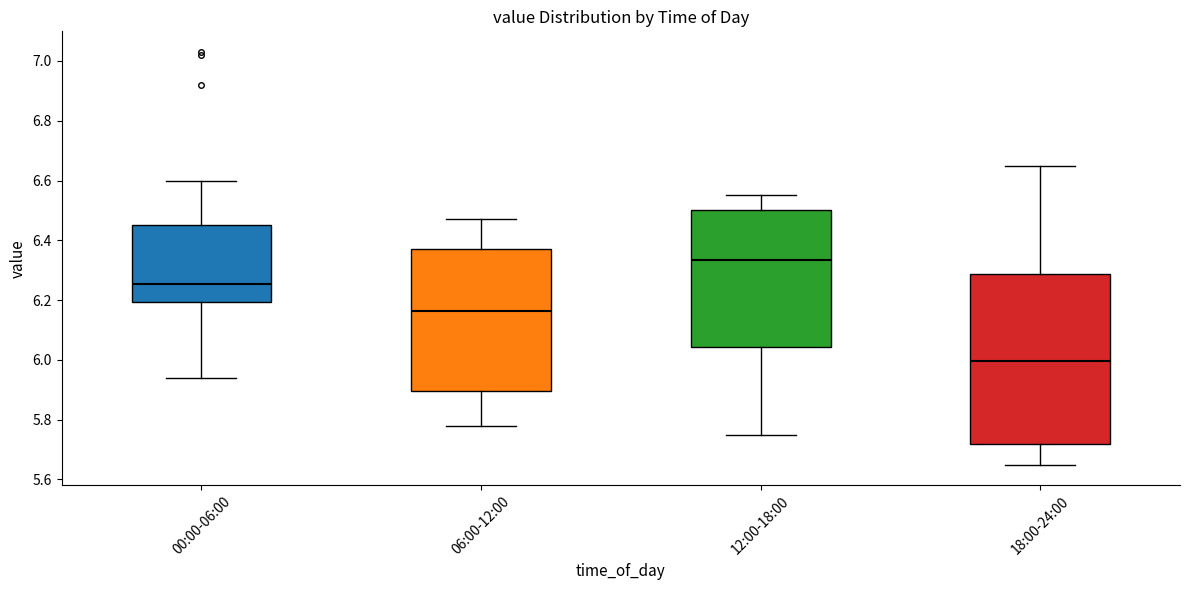

Reading left to right, transcribe this box plot: for each box, give where its median line is, the range the box spans, and where its two whiskers end, as read against the y-axis. The values are not printed on the chart, so give them approximately, as read against the axis.

00:00-06:00: median 6.26, box 6.20 to 6.46, whiskers 5.94 to 6.60
06:00-12:00: median 6.16, box 5.90 to 6.38, whiskers 5.78 to 6.48
12:00-18:00: median 6.34, box 6.04 to 6.50, whiskers 5.76 to 6.56
18:00-24:00: median 6.00, box 5.72 to 6.28, whiskers 5.66 to 6.66